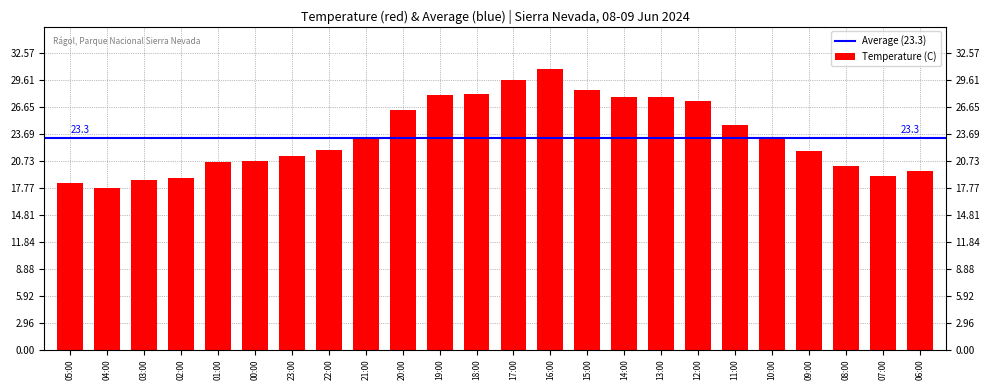

Reading left to right, extract all data points from this chart.

18.3	17.8	18.6	18.9	20.6	20.7	21.3	21.9	23.3	26.4	28.0	28.1	29.6	30.9	28.6	27.8	27.8	27.3	24.7	23.4	21.8	20.2	19.1	19.6